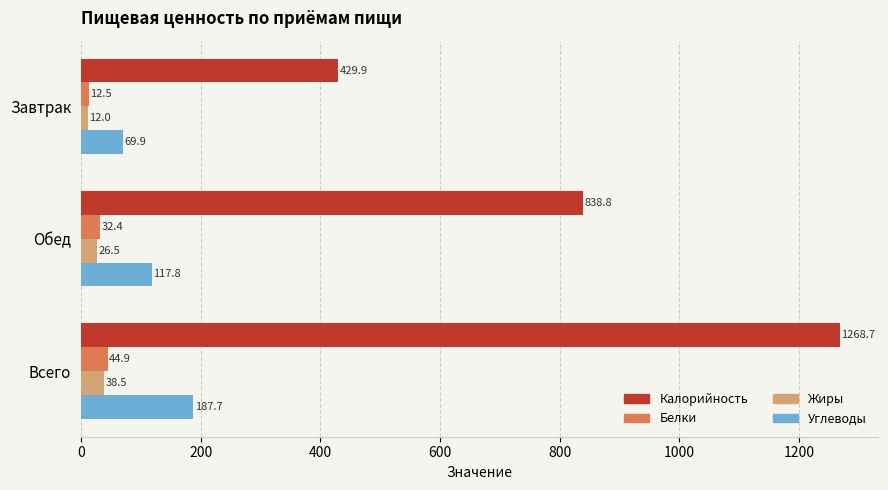

List the series in order of their peak value, lowest first.

Жиры, Белки, Углеводы, Калорийность